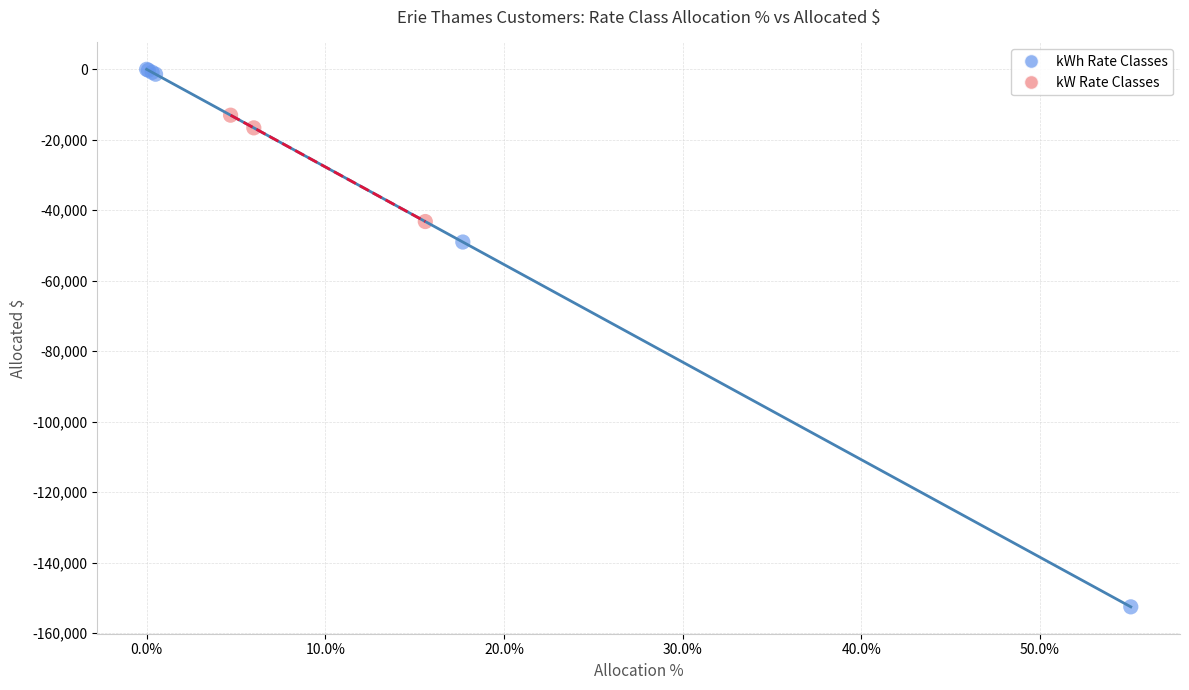

Which series has the largest Y range (max minus min)?

kWh Rate Classes